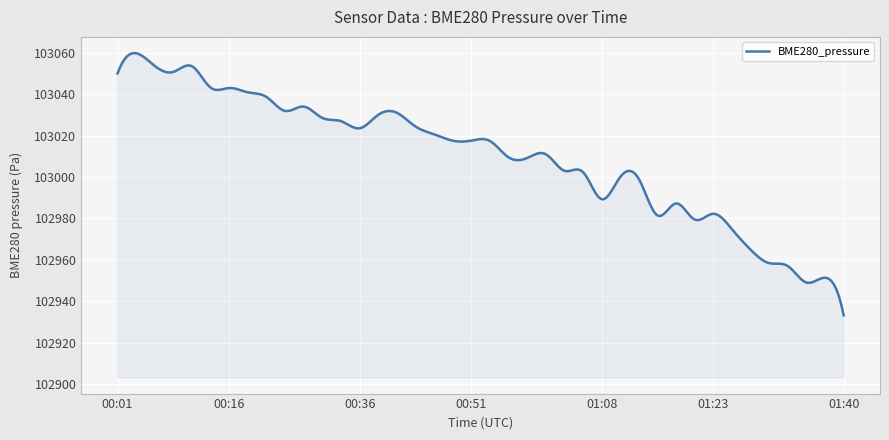

What is the greatest value displayed?

103059.9